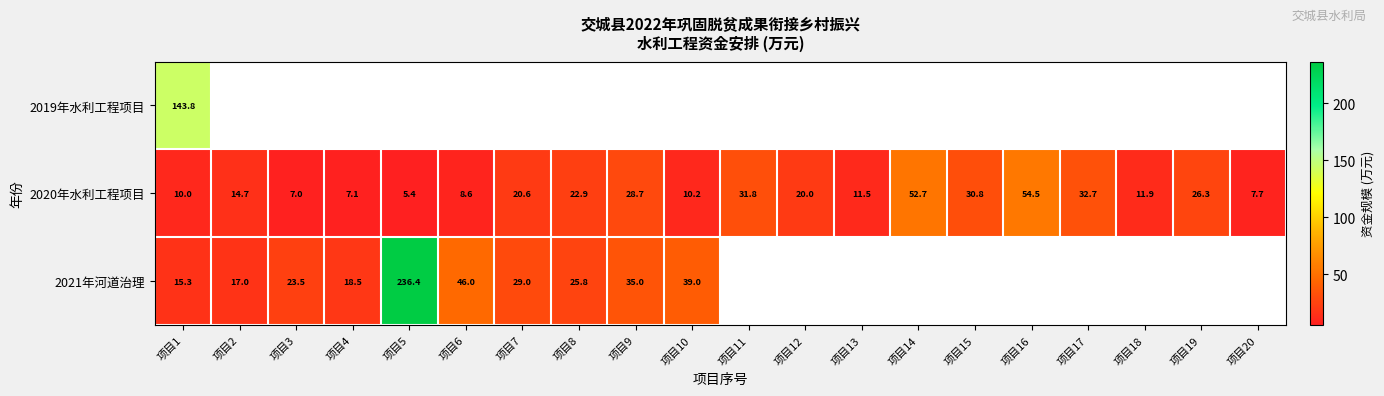

What is the maximum value shown in the chart?

236.4